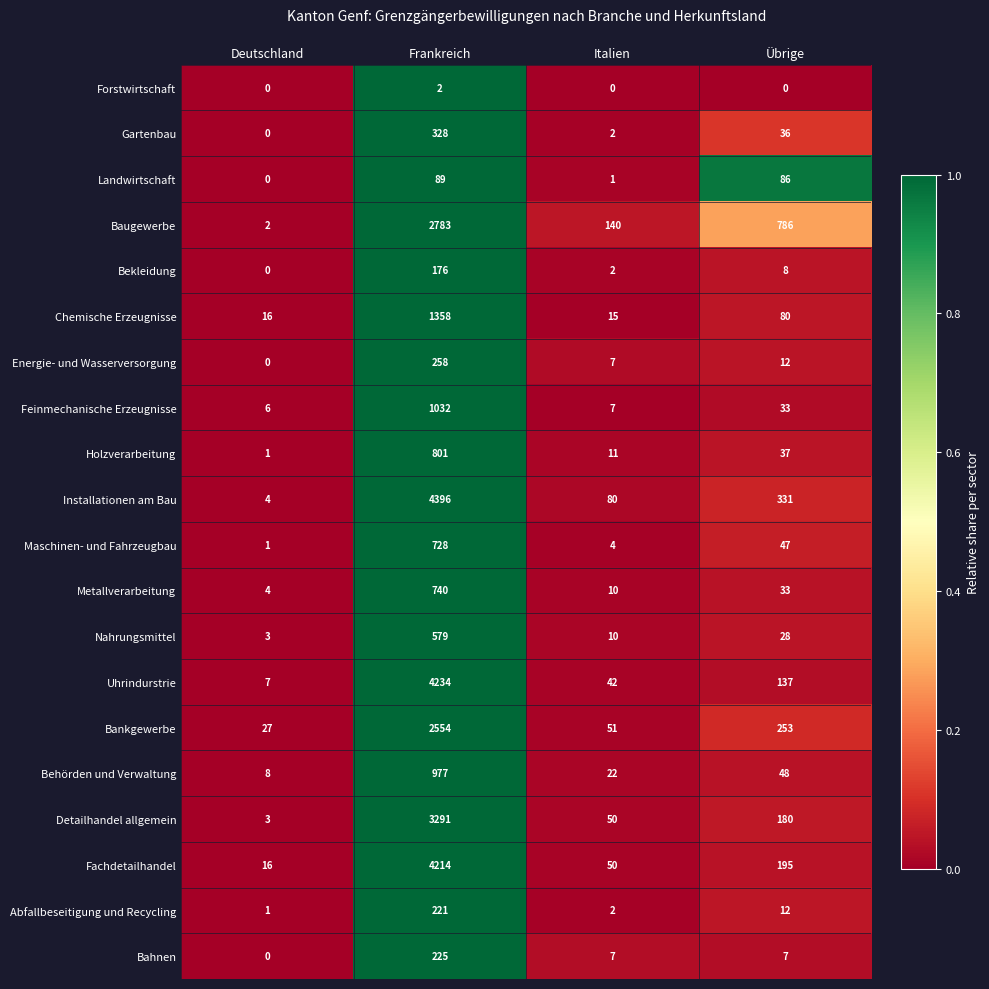

Between Frankreich and Italien, which series saw the biggest shift?

Installationen am Bau